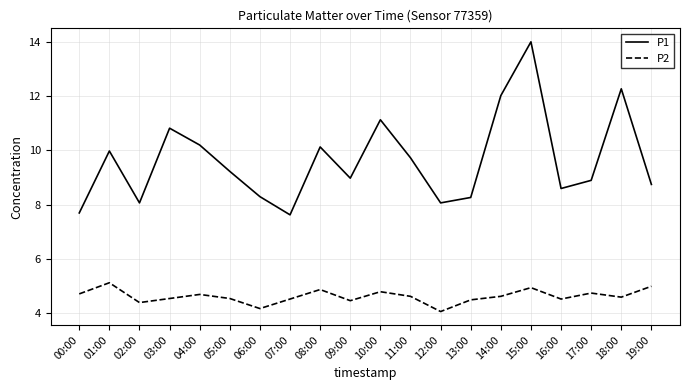

At which label is P1 closest to 10?

01:00